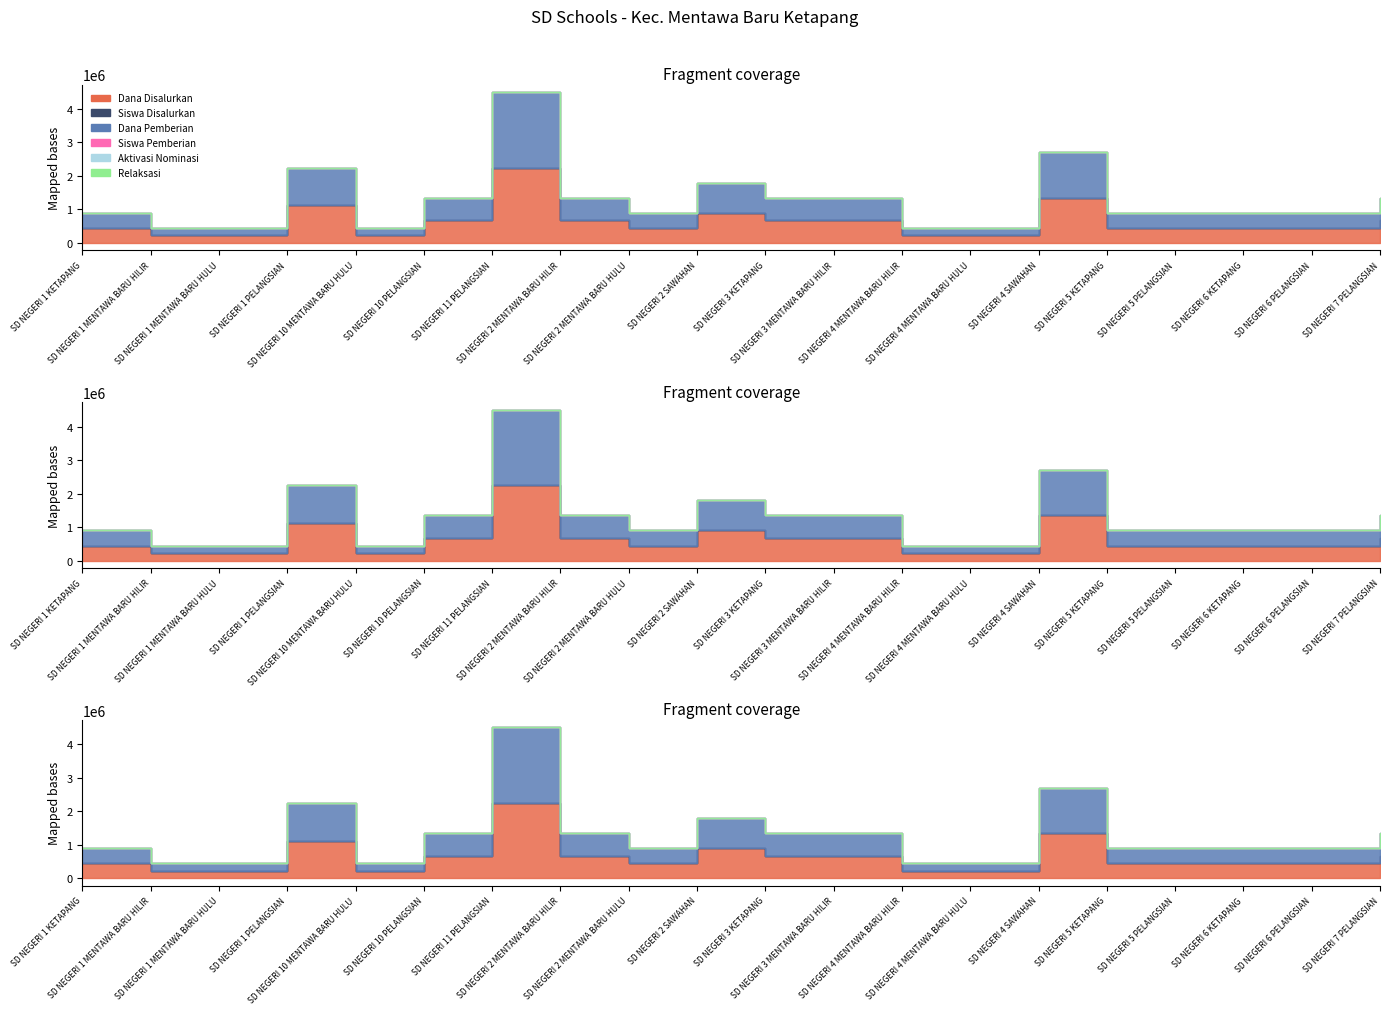

What is the spread (max minus min) of values at SD NEGERI 4 MENTAWA BARU HILIR?

225000